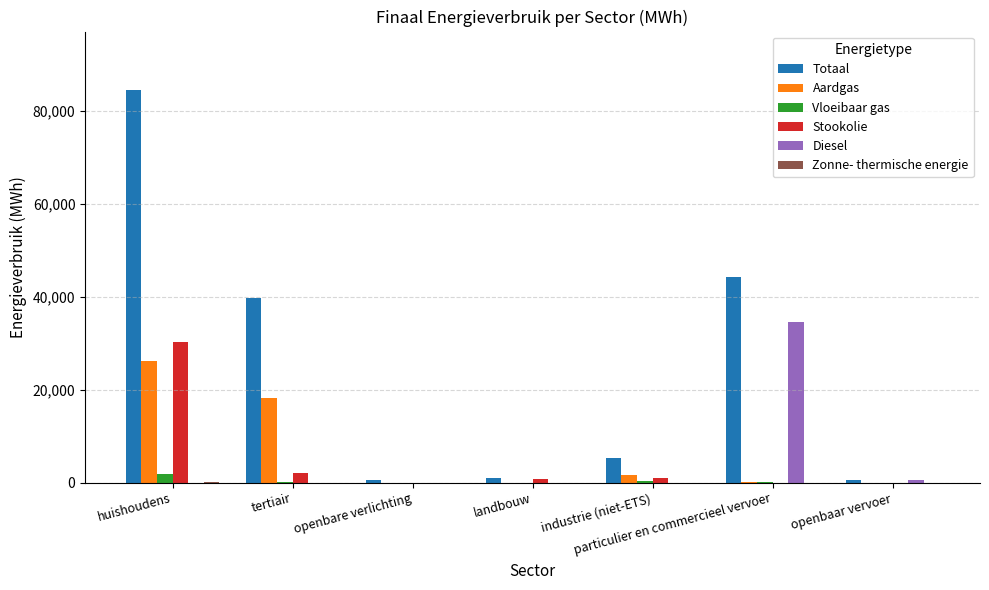

At which category is the sum across all series the highest?

huishoudens